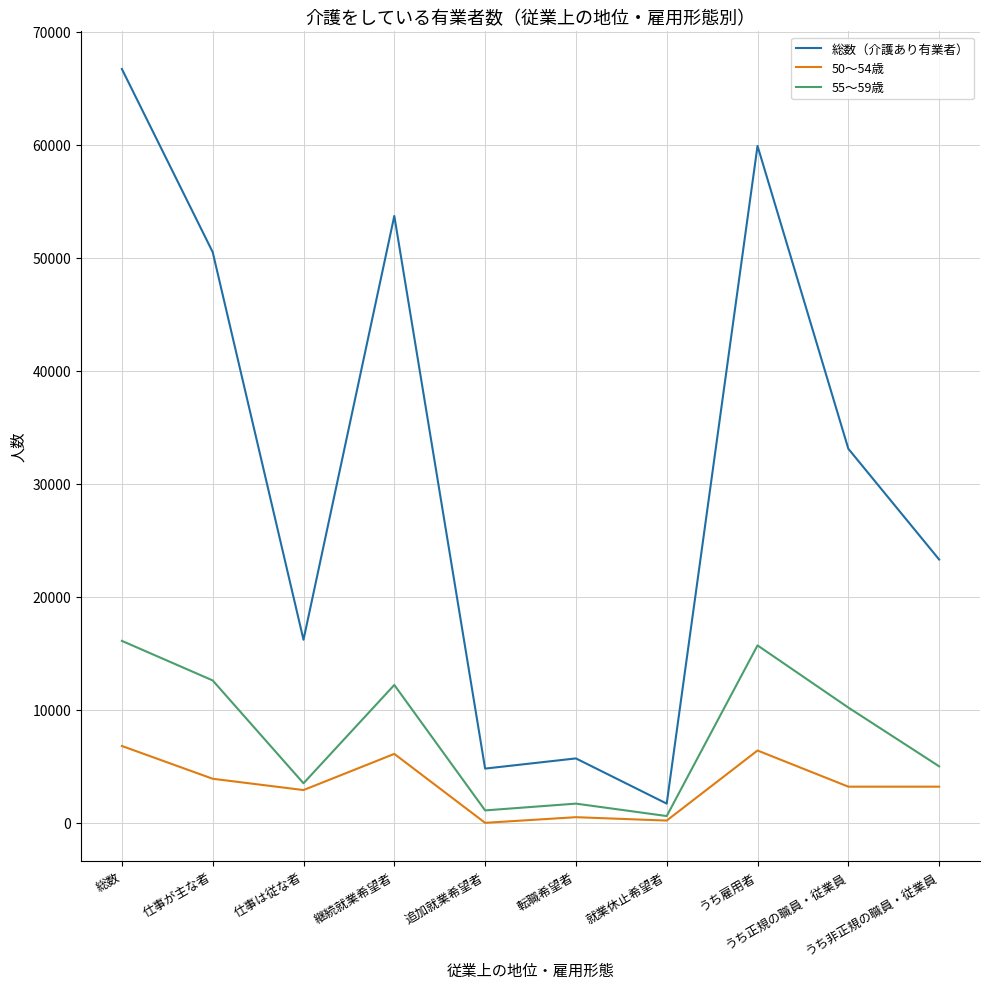

Which category has the highest value in the 55～59歳 series?

総数